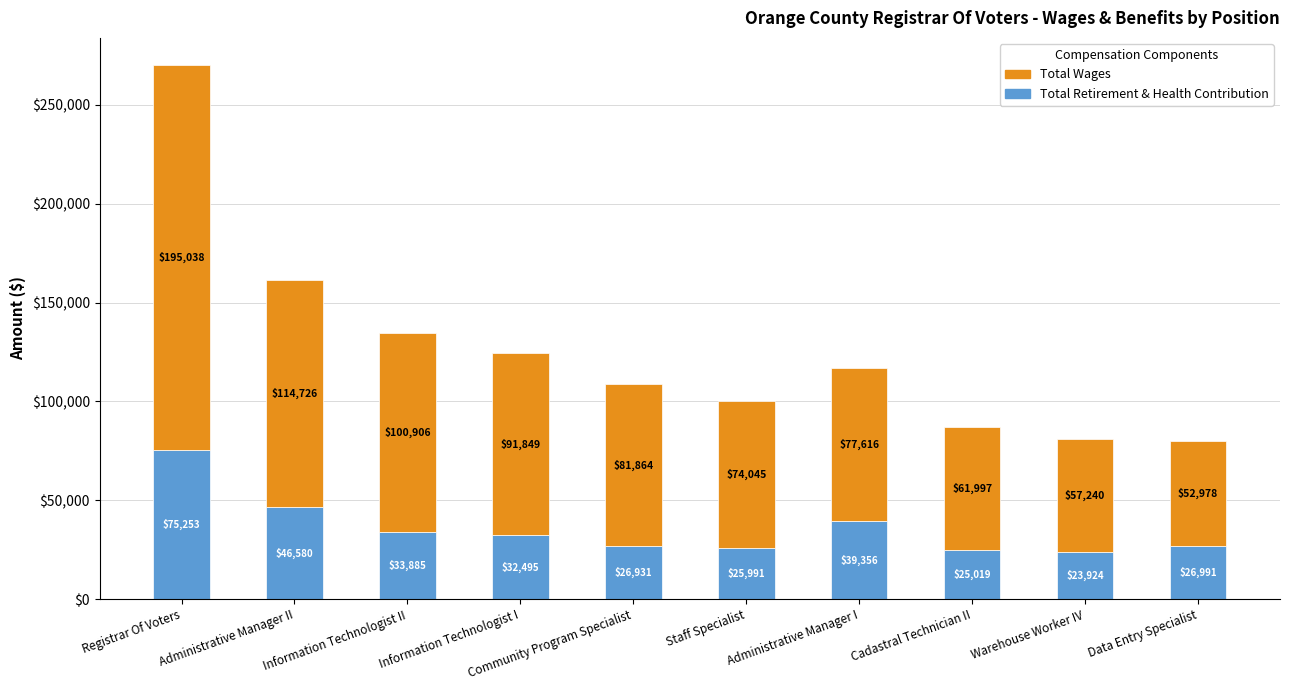

What is the difference between the Total Retirement & Health Contribution values at Warehouse Worker IV and Data Entry Specialist?

3067